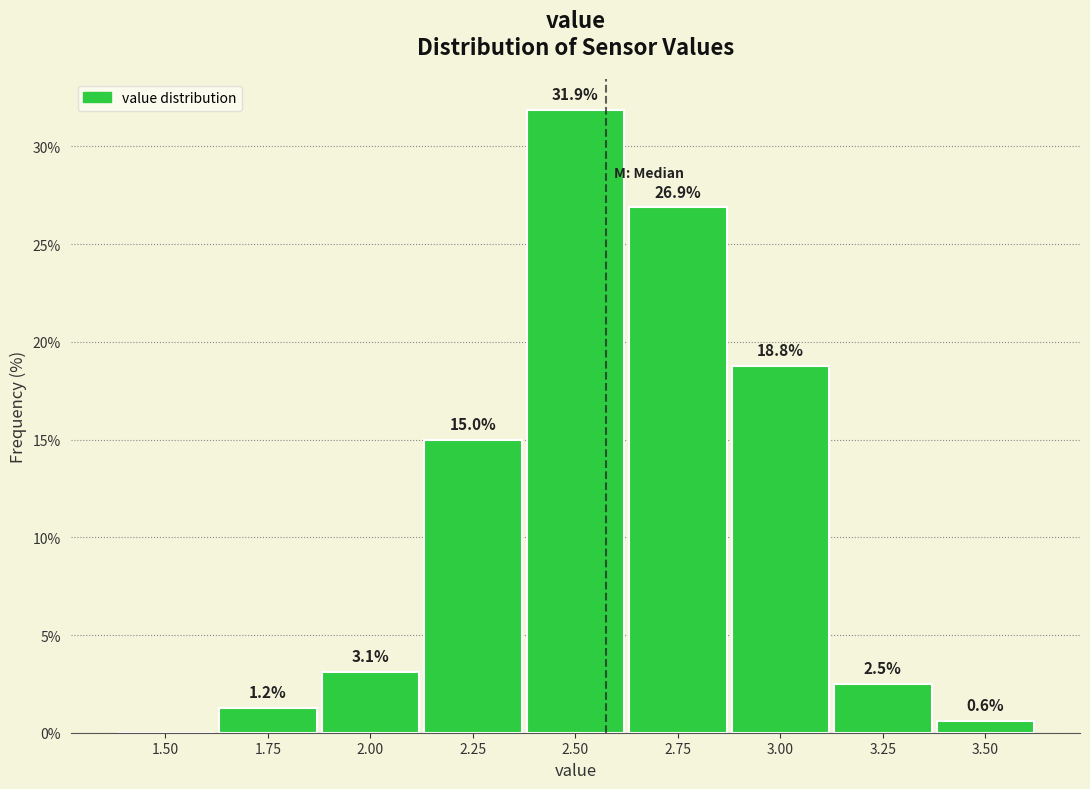

What is the sum of all values?

100.0